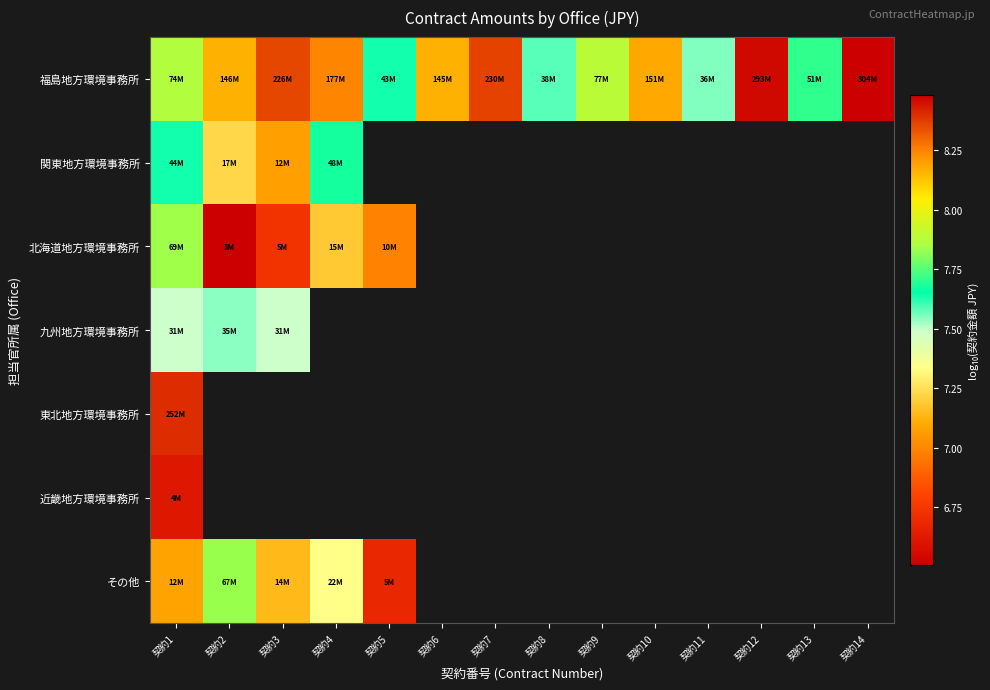

Reading left to right, what are all the values shown in this chart?

福島地方環境事務所: 契約1=7.9	契約2=8.2	契約3=8.4	契約4=8.2	契約5=7.6	契約6=8.2	契約7=8.4	契約8=7.6	契約9=7.9	契約10=8.2	契約11=7.6	契約12=8.5	契約13=7.7	契約14=8.5
関東地方環境事務所: 契約1=7.6	契約2=7.2	契約3=7.1	契約4=7.7	契約5=0.0	契約6=0.0	契約7=0.0	契約8=0.0	契約9=0.0	契約10=0.0	契約11=0.0	契約12=0.0	契約13=0.0	契約14=0.0
北海道地方環境事務所: 契約1=7.8	契約2=6.5	契約3=6.7	契約4=7.2	契約5=7.0	契約6=0.0	契約7=0.0	契約8=0.0	契約9=0.0	契約10=0.0	契約11=0.0	契約12=0.0	契約13=0.0	契約14=0.0
九州地方環境事務所: 契約1=7.5	契約2=7.5	契約3=7.5	契約4=0.0	契約5=0.0	契約6=0.0	契約7=0.0	契約8=0.0	契約9=0.0	契約10=0.0	契約11=0.0	契約12=0.0	契約13=0.0	契約14=0.0
東北地方環境事務所: 契約1=8.4	契約2=0.0	契約3=0.0	契約4=0.0	契約5=0.0	契約6=0.0	契約7=0.0	契約8=0.0	契約9=0.0	契約10=0.0	契約11=0.0	契約12=0.0	契約13=0.0	契約14=0.0
近畿地方環境事務所: 契約1=6.6	契約2=0.0	契約3=0.0	契約4=0.0	契約5=0.0	契約6=0.0	契約7=0.0	契約8=0.0	契約9=0.0	契約10=0.0	契約11=0.0	契約12=0.0	契約13=0.0	契約14=0.0
その他: 契約1=7.1	契約2=7.8	契約3=7.1	契約4=7.3	契約5=6.7	契約6=0.0	契約7=0.0	契約8=0.0	契約9=0.0	契約10=0.0	契約11=0.0	契約12=0.0	契約13=0.0	契約14=0.0